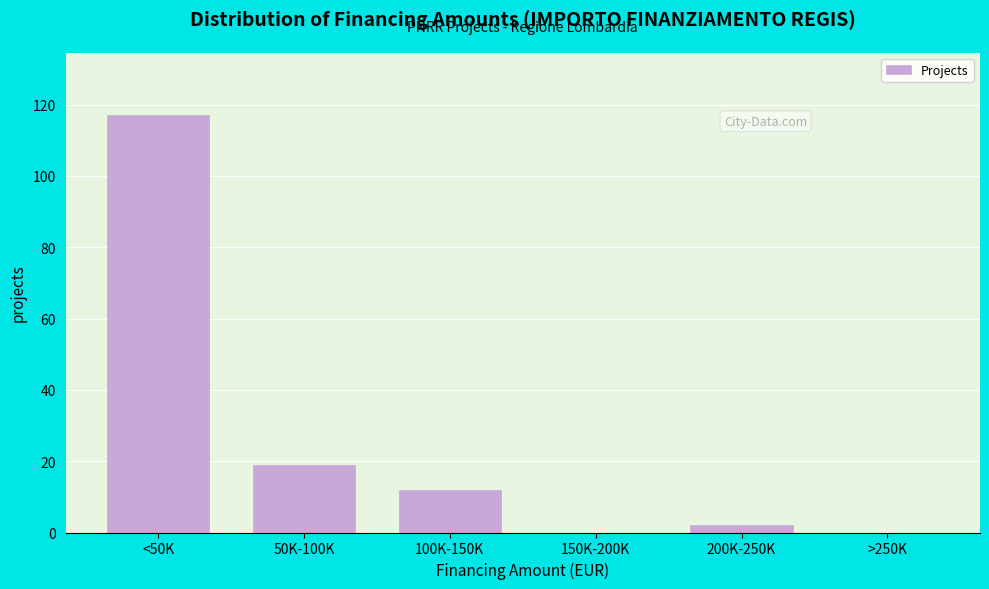

Reading left to right, what are all the values shown in this chart?

<50K=117	50K-100K=19	100K-150K=12	150K-200K=0	200K-250K=2	>250K=0